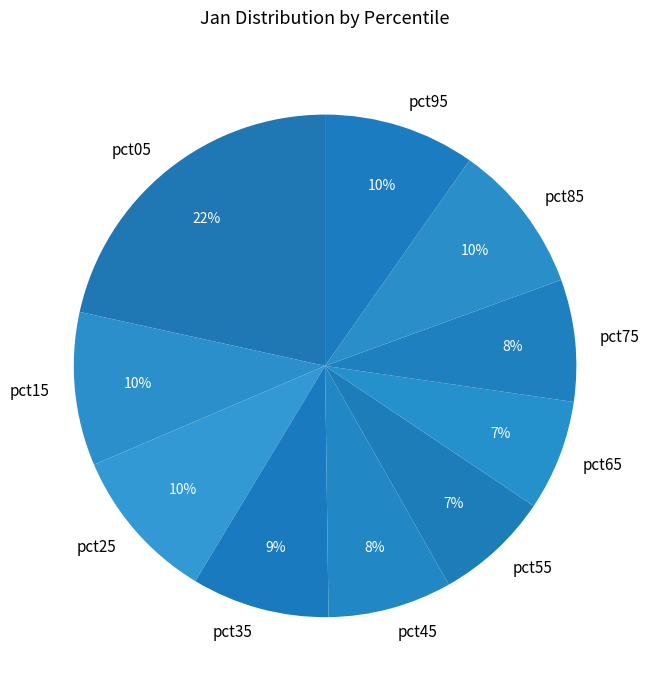

Count the number of slices in the pie.

10